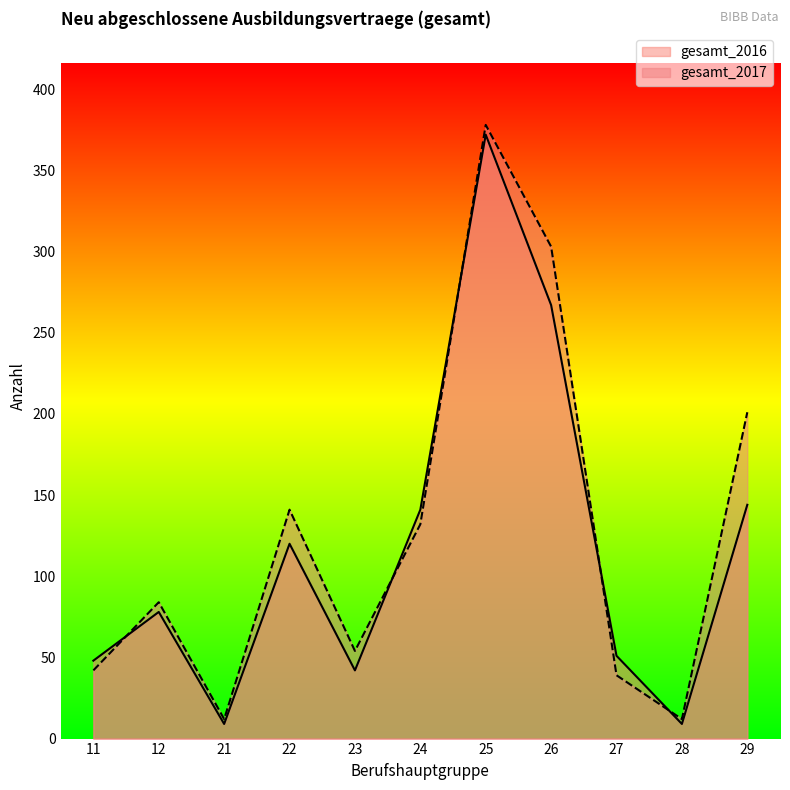

What is the approximate value of gesamt_2016 at 24?

141